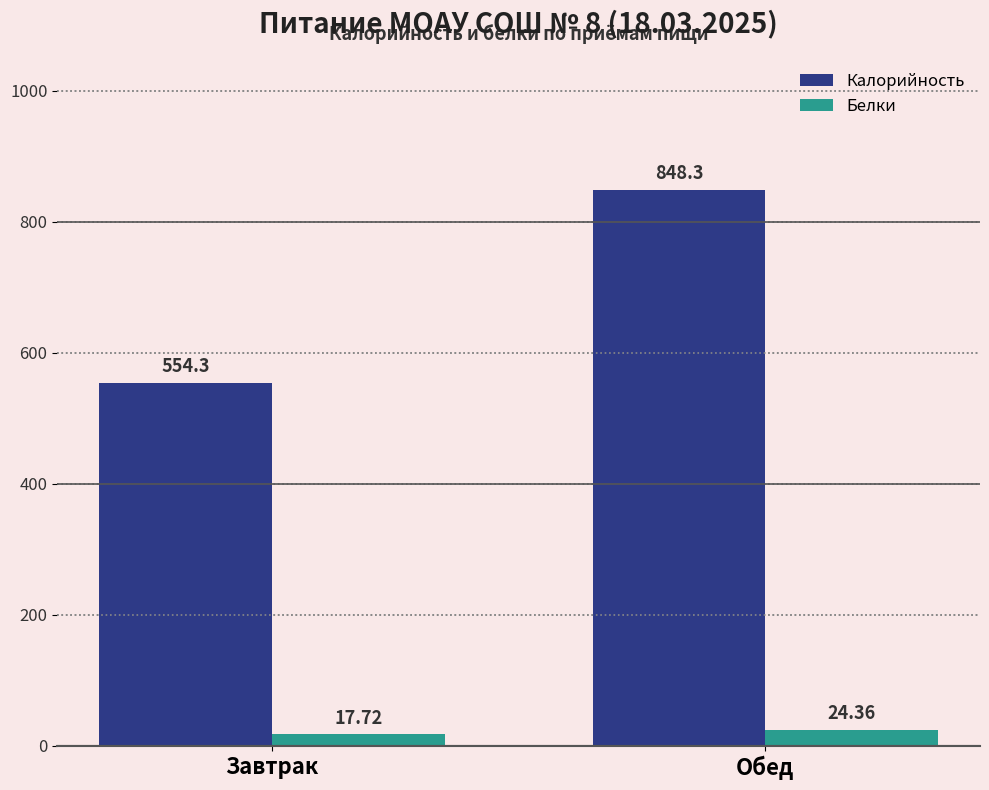

List the series in order of their peak value, lowest first.

Белки, Калорийность